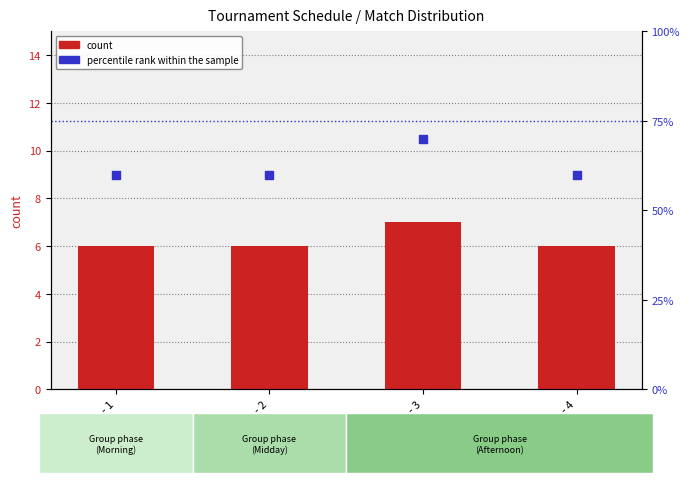

Which series has the largest Y range (max minus min)?

percentile rank within the sample